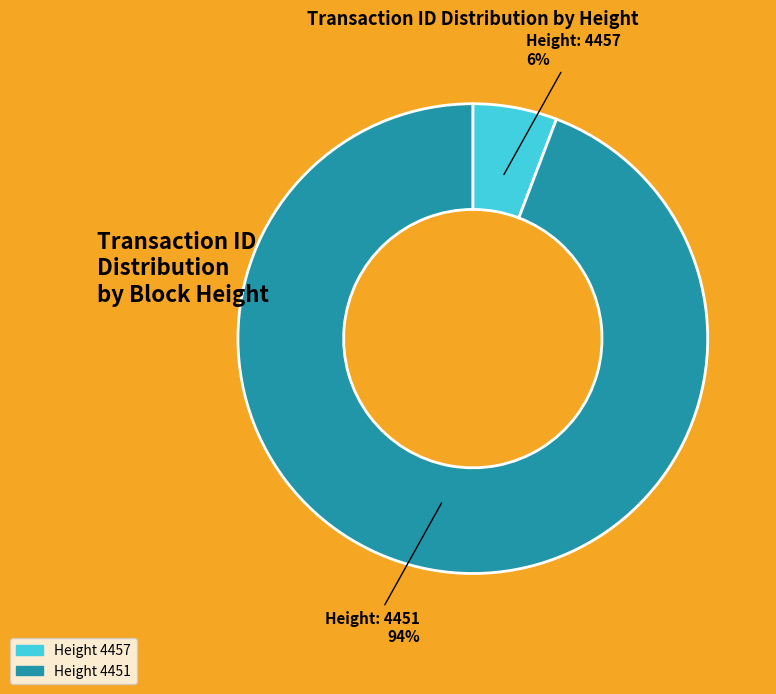

To the nearest percent, what is the difference between the largest and smallest slice percentages?

88%